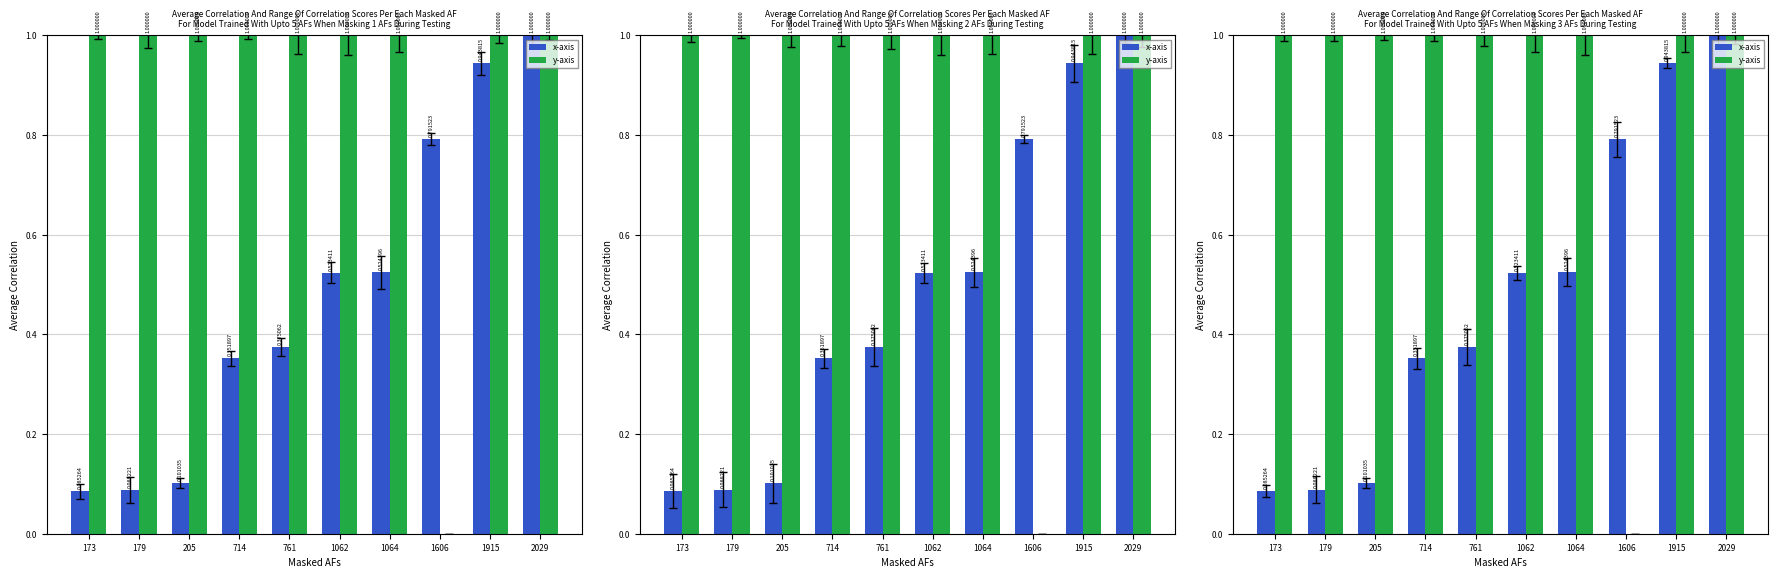

Reading left to right, list all the values displayed in this chart.

x-axis: 0.1	0.1	0.1	0.4	0.4	0.5	0.5	0.8	0.9	1.0
y-axis: 1.0	1.0	1.0	1.0	1.0	1.0	1.0	0.0	1.0	1.0